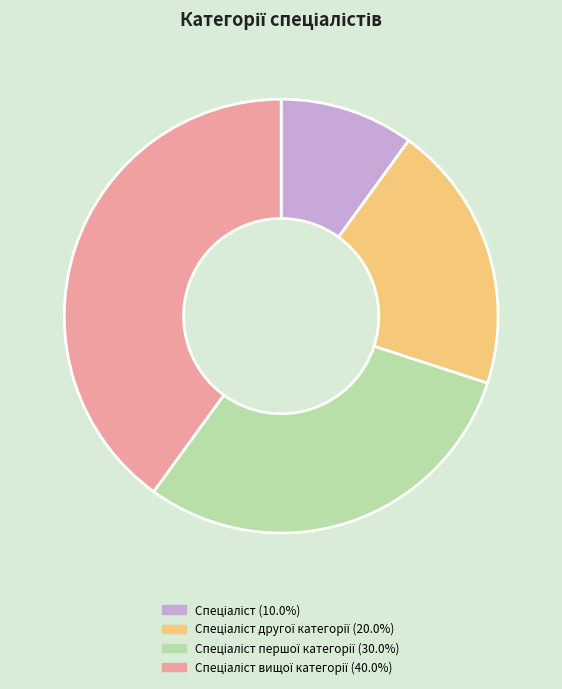

Does any single category account for the majority?

No